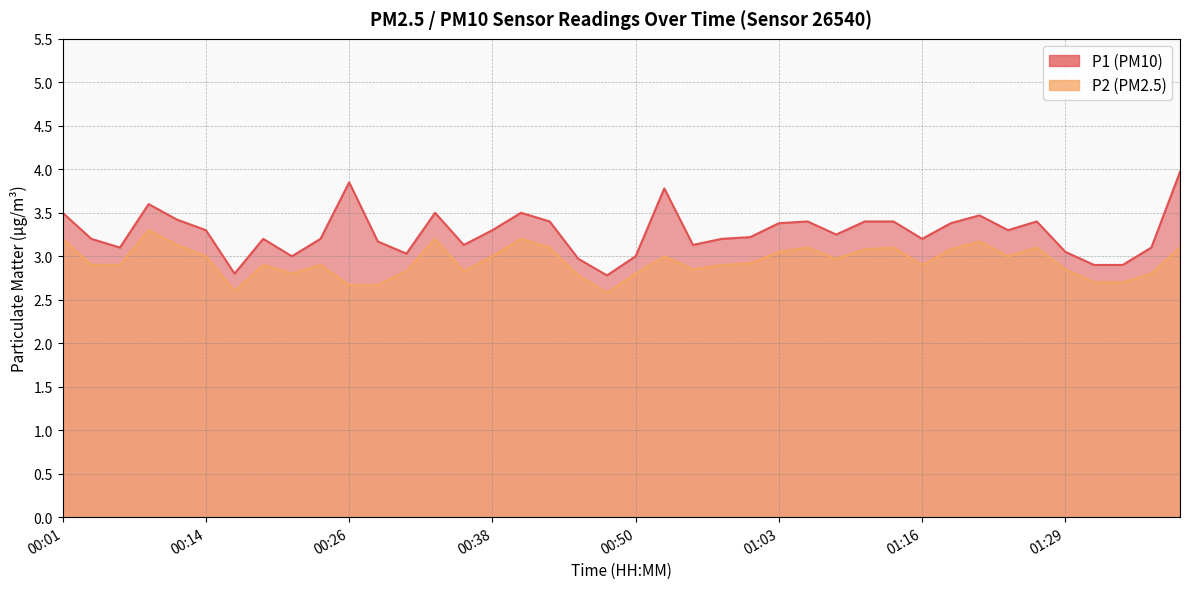

Reading left to right, transcribe all the data shown in this chart.

P1: 3.5	3.2	3.1	3.6	3.4	3.3	2.8	3.2	3.0	3.2	3.9	3.2	3.0	3.5	3.1	3.3	3.5	3.4	3.0	2.8	3.0	3.8	3.1	3.2	3.2	3.4	3.4	3.2	3.4	3.4	3.2	3.4	3.5	3.3	3.4	3.0	2.9	2.9	3.1	4.0
P2: 3.2	2.9	2.9	3.3	3.1	3.0	2.6	2.9	2.8	2.9	2.7	2.7	2.8	3.2	2.8	3.0	3.2	3.1	2.8	2.6	2.8	3.0	2.9	2.9	2.9	3.0	3.1	3.0	3.1	3.1	2.9	3.1	3.2	3.0	3.1	2.9	2.7	2.7	2.8	3.1